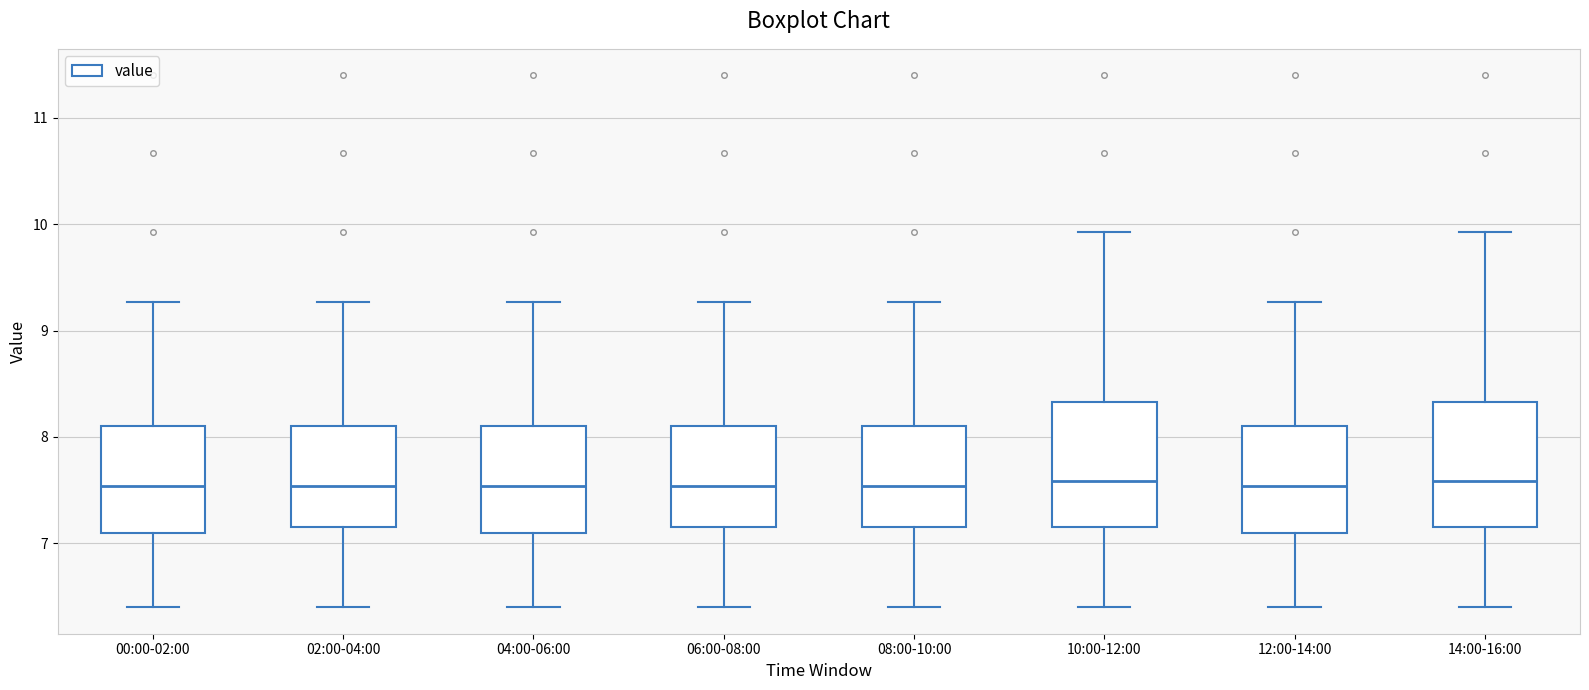

Reading left to right, read every box against the y-axis: the position of its median line, the range the box covers, and the ends of its whiskers. The values are not printed on the chart, so give them approximately, as read against the axis.

00:00-02:00: median 7.5, box 7.1 to 8.1, whiskers 6.4 to 9.3
02:00-04:00: median 7.5, box 7.2 to 8.1, whiskers 6.4 to 9.3
04:00-06:00: median 7.5, box 7.1 to 8.1, whiskers 6.4 to 9.3
06:00-08:00: median 7.5, box 7.2 to 8.1, whiskers 6.4 to 9.3
08:00-10:00: median 7.5, box 7.2 to 8.1, whiskers 6.4 to 9.3
10:00-12:00: median 7.6, box 7.2 to 8.3, whiskers 6.4 to 9.9
12:00-14:00: median 7.5, box 7.1 to 8.1, whiskers 6.4 to 9.3
14:00-16:00: median 7.6, box 7.2 to 8.3, whiskers 6.4 to 9.9